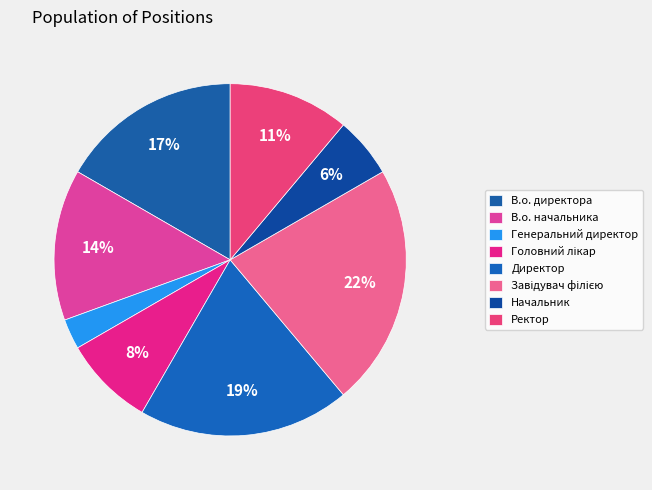

To the nearest percent, what portion does В.о. директора represent?

17%